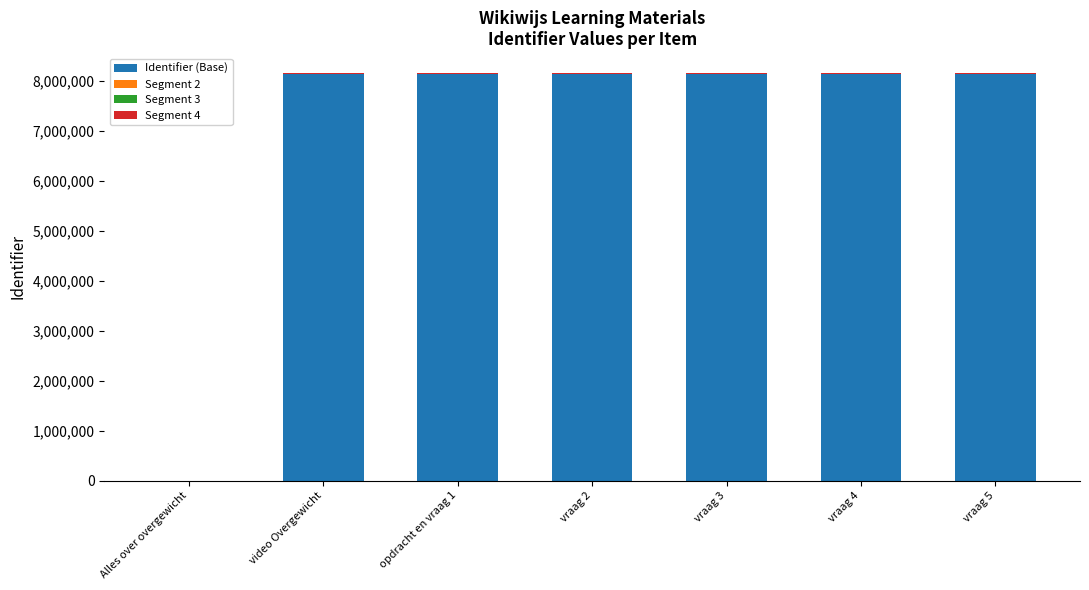

What is the highest value of the Identifier (Base) series?

8143535